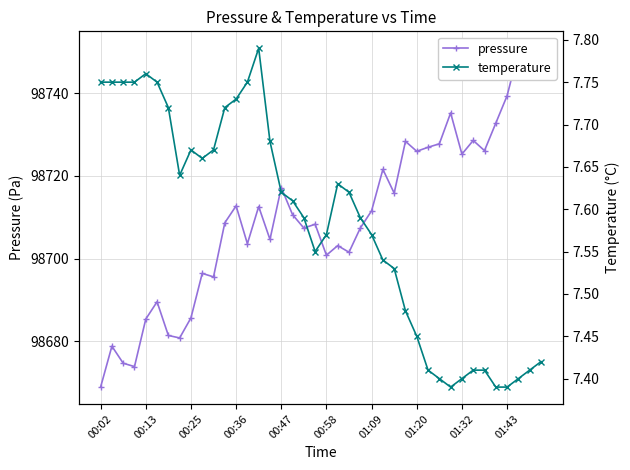

How many series are shown in this chart?

2